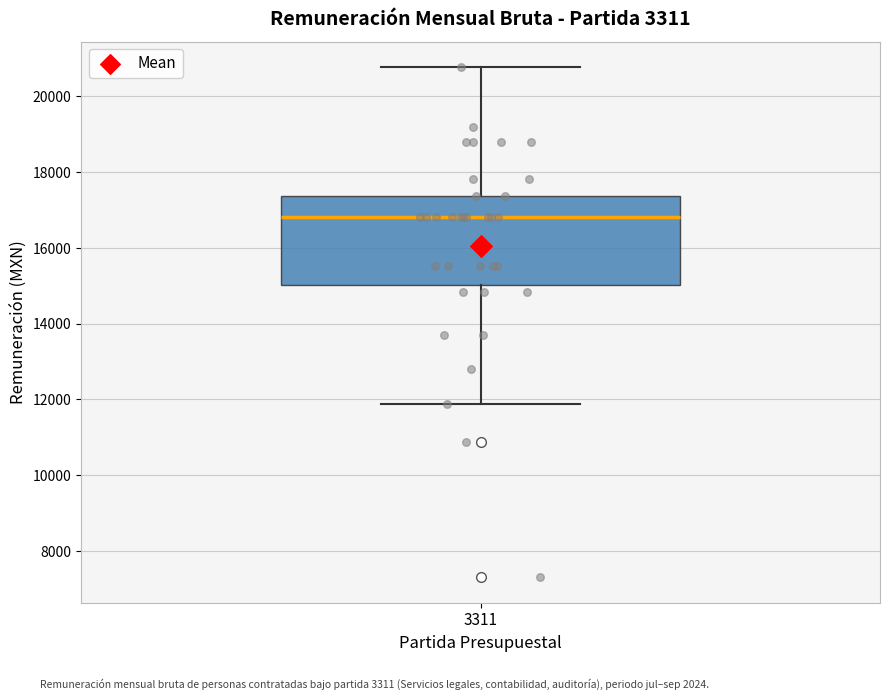

Read this box plot against the y-axis: the position of the median line, the range covered by the box, and the ends of both whiskers. The values are not printed on the chart, so give them approximately, as read against the axis.

median 16800, box 15000 to 17400, whiskers 11800 to 20800